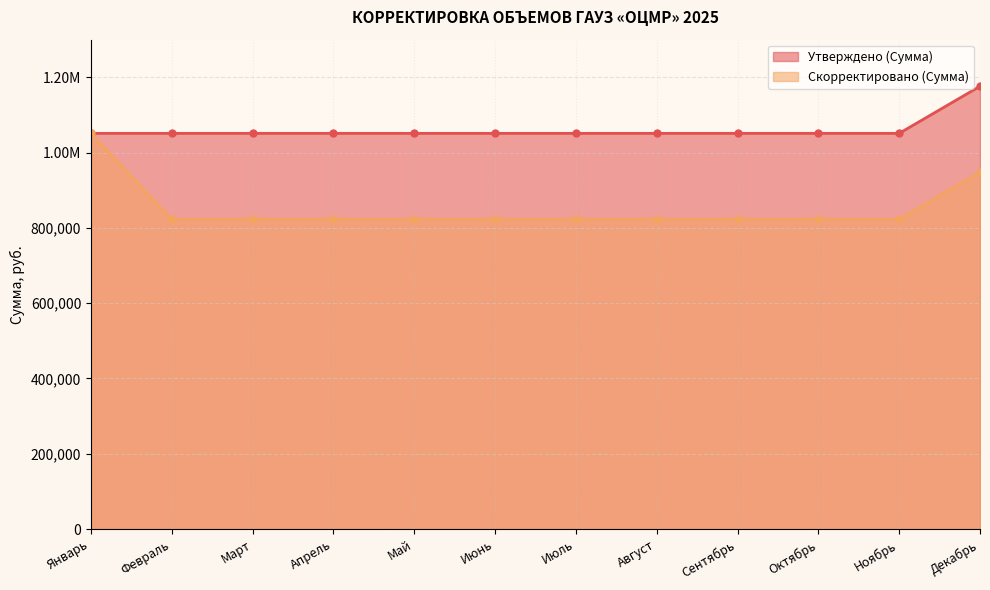

Does the chart display data point markers on the line(s)?

Yes